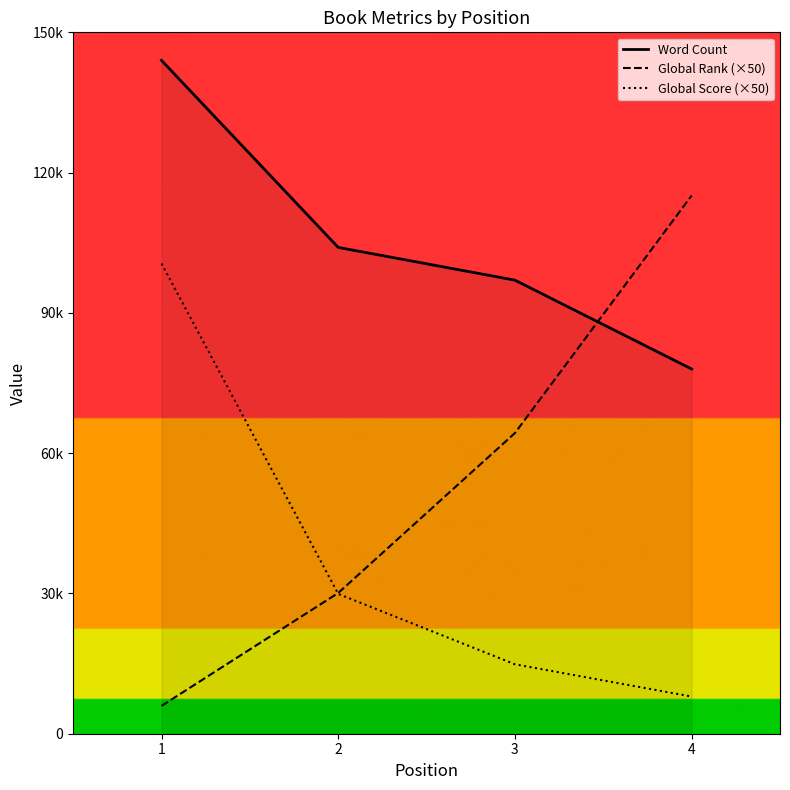

What is the value of the Global Score (×50) point at the 1st from the left?

100550